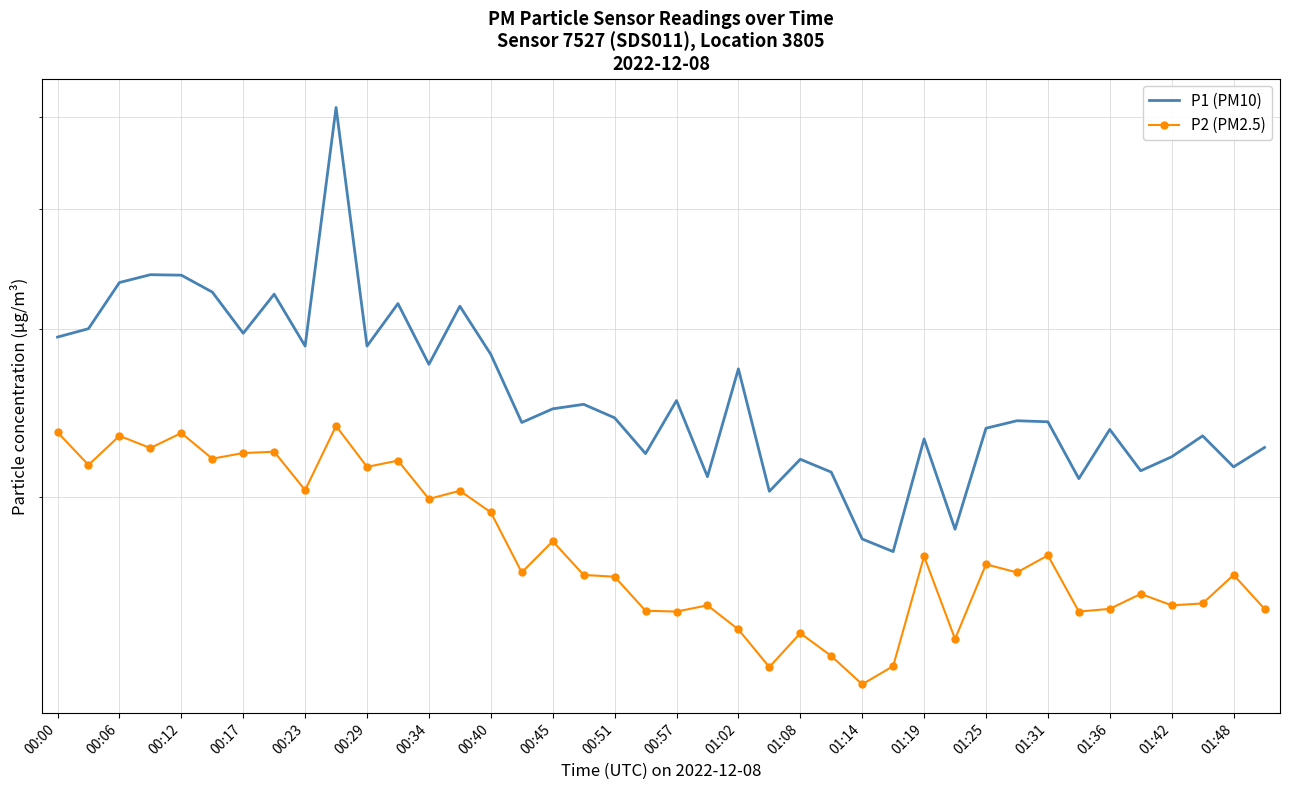

The P1 (PM10) series shows 18.5 at 29. True or false?

True